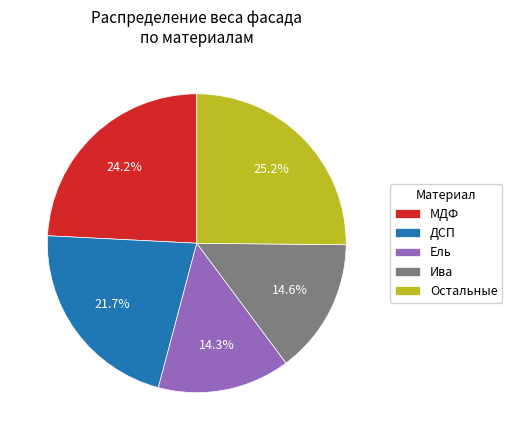

To the nearest percent, what is the difference between the largest and smallest slice percentages?

11%